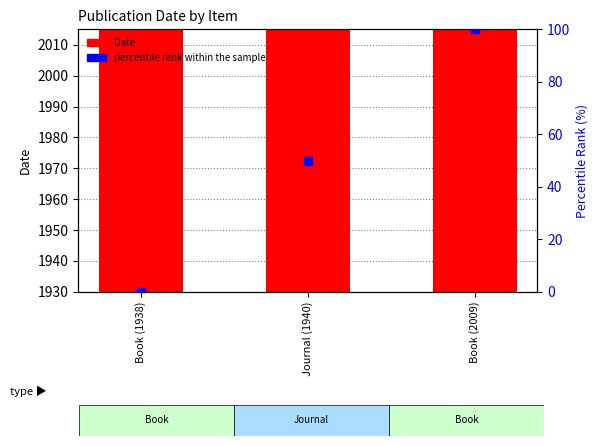

Which series has the largest Y range (max minus min)?

percentile rank within the sample